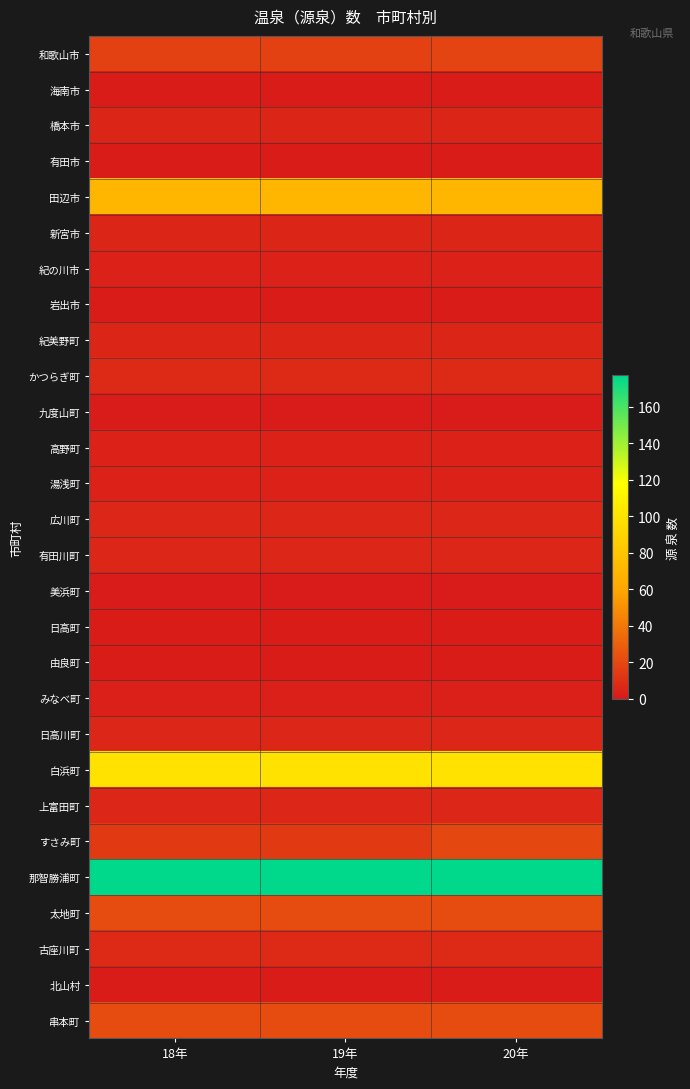

At how many categories does at least one series exceed 162?

3